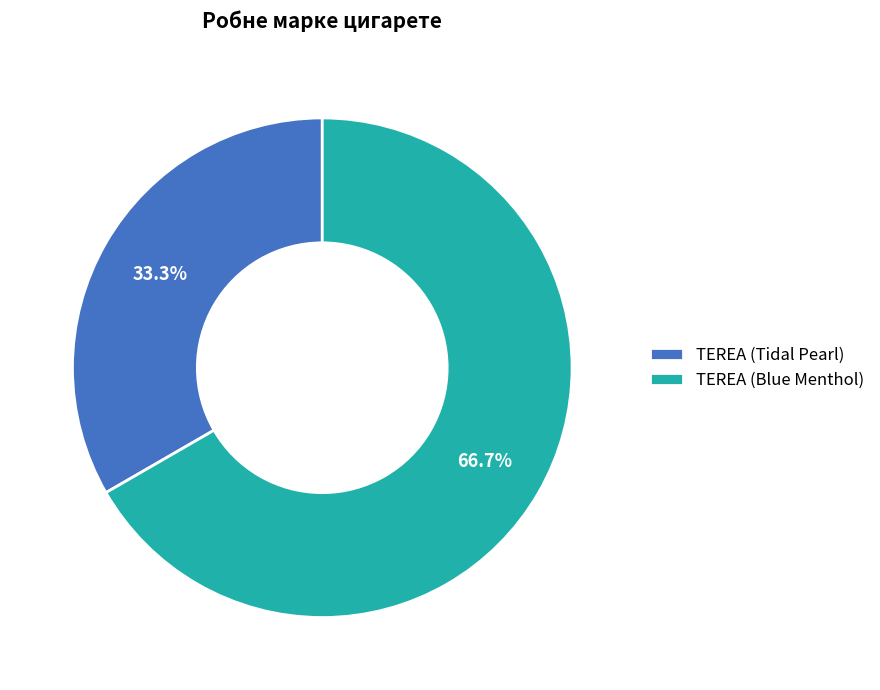

Does any single category account for the majority?

Yes